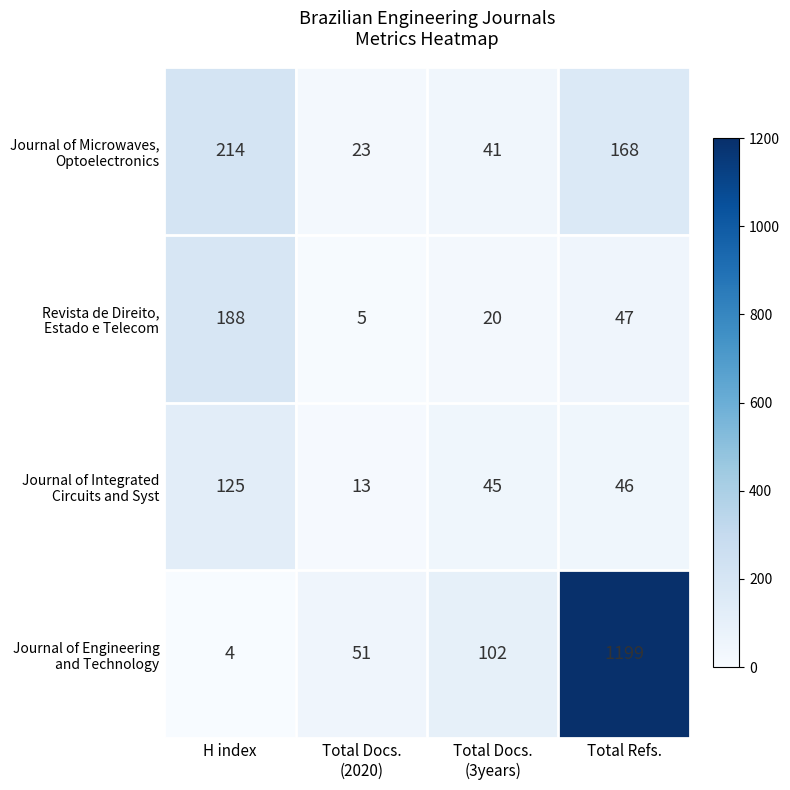

What is the greatest value displayed?

1199